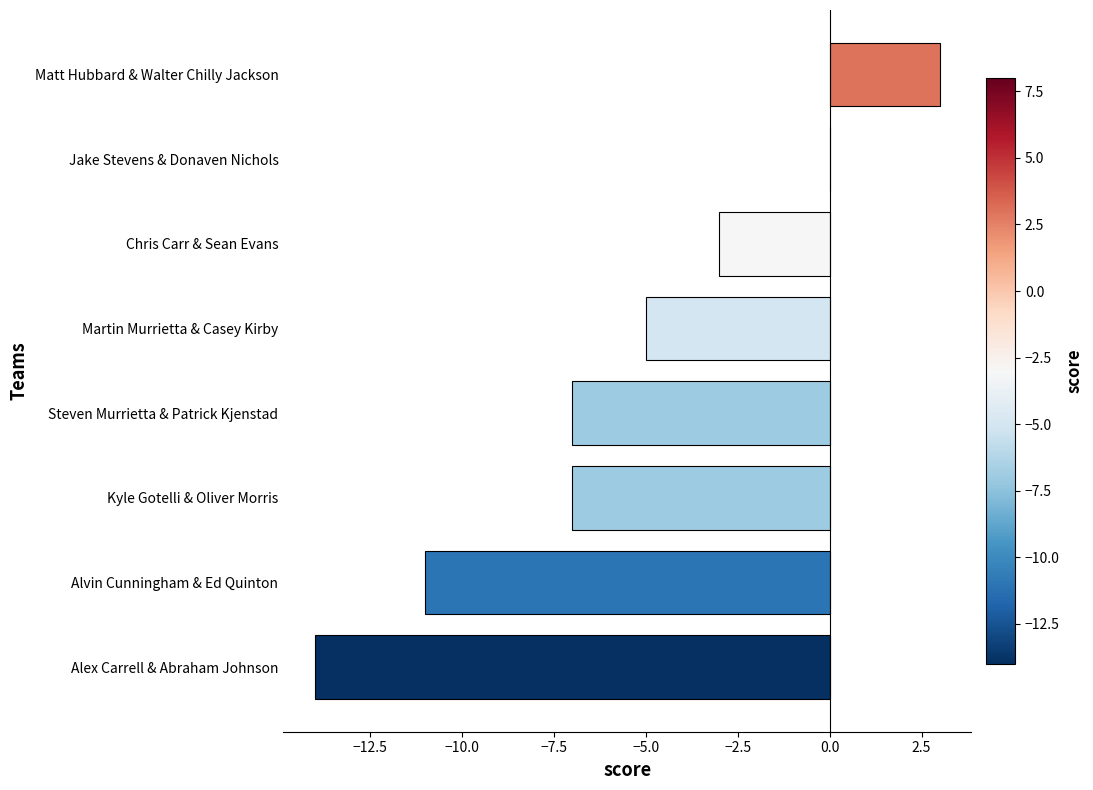

What is the change in value from Alex Carrell & Abraham Johnson to Chris Carr & Sean Evans?

+11